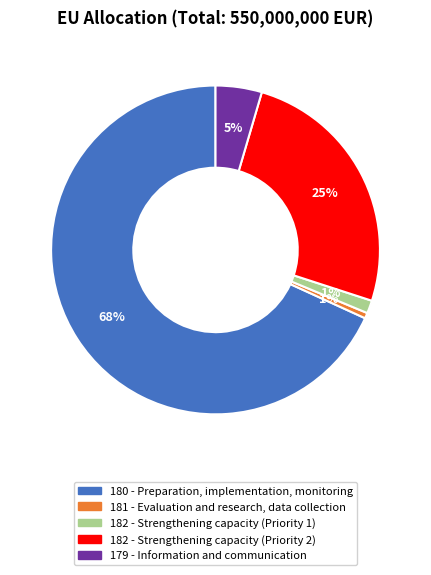

How many segments does this pie chart have?

5